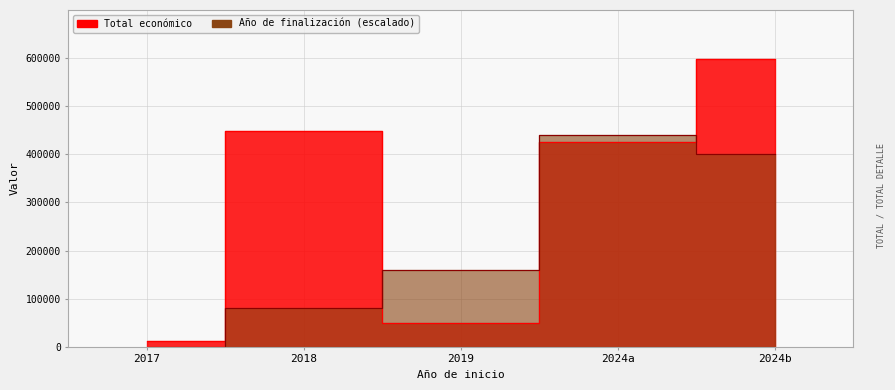

List the series in order of their peak value, highest first.

Total económico, Año de finalización